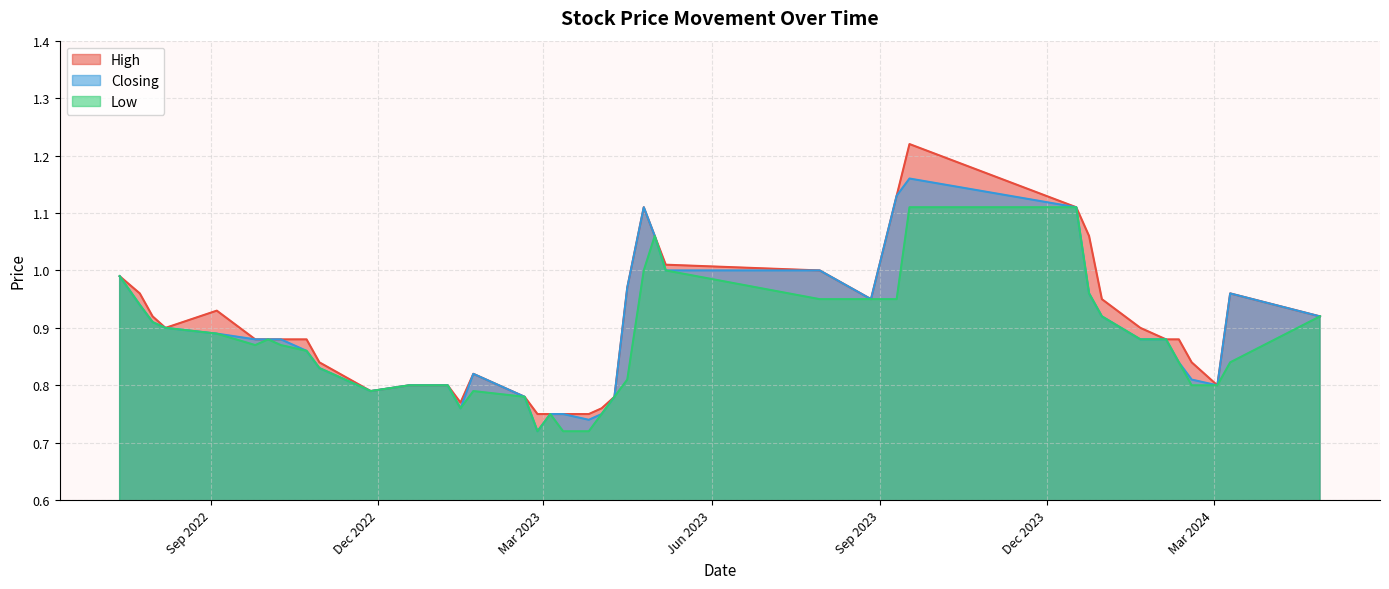

Does the chart have visible grid lines?

Yes